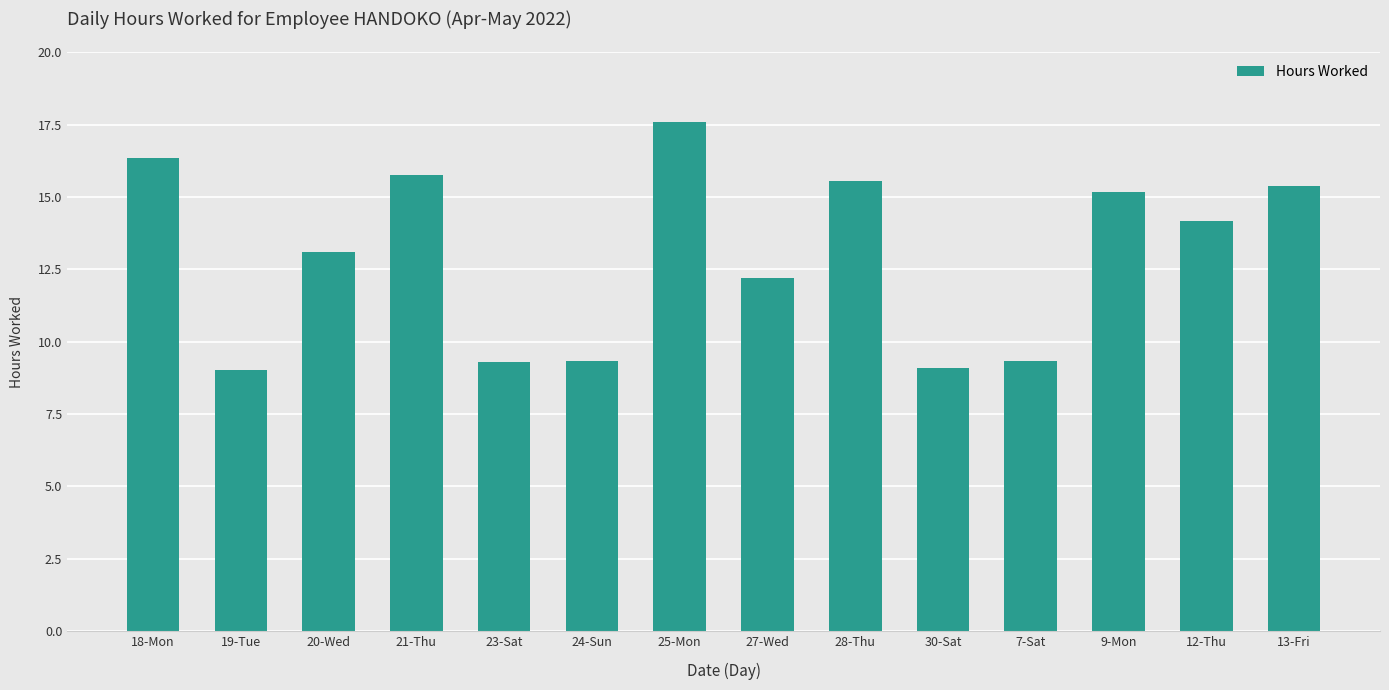

Approximately how many times larger is the value at 12-Thu compared to 28-Thu?

0.9